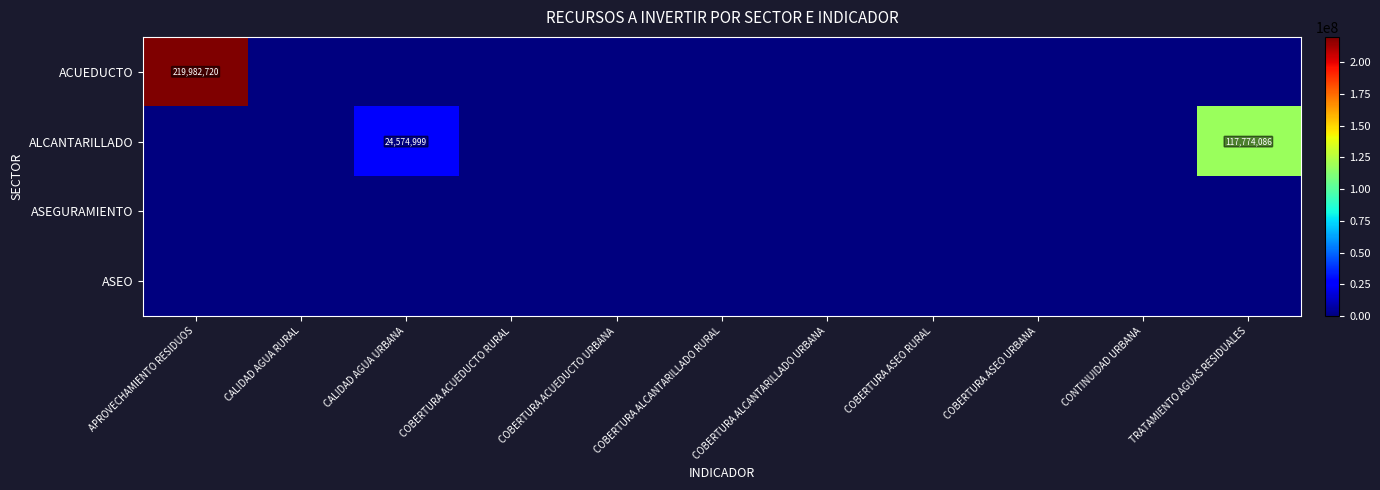

Which category has the lowest value across all series?

CALIDAD AGUA RURAL